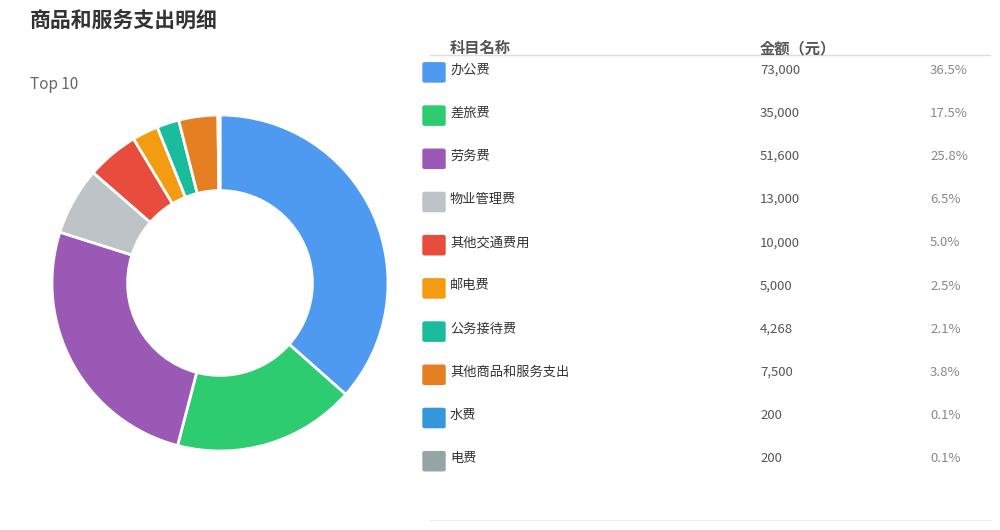

Rank the categories by value from highest to lowest.

办公费, 劳务费, 差旅费, 物业管理费, 其他交通费用, 其他商品和服务支出, 邮电费, 公务接待费, 水费, 电费